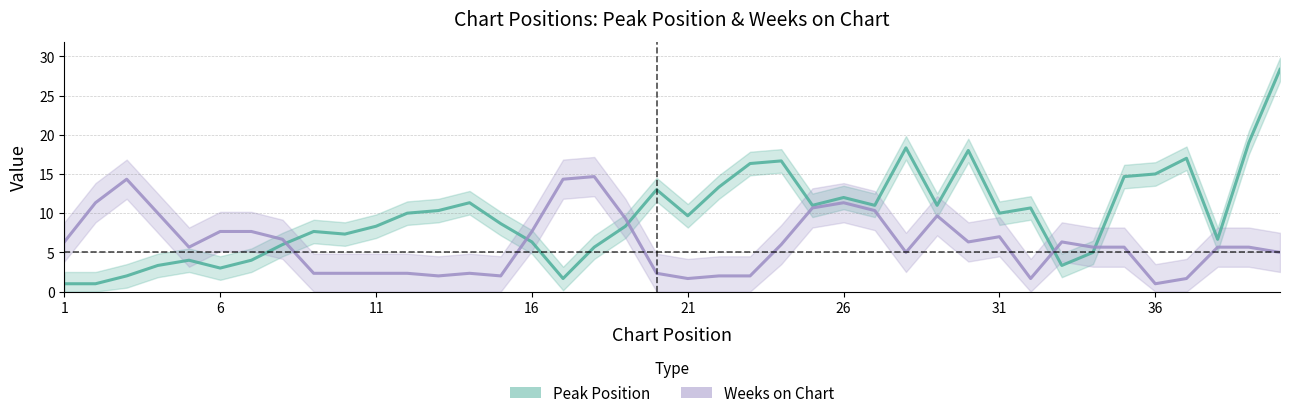

Reading left to right, transcribe all the data shown in this chart.

Peak Position: 1.0	1.0	2.0	3.3	4.0	3.0	4.0	6.0	7.7	7.3	8.3	10.0	10.3	11.3	8.7	6.3	1.7	5.7	8.3	13.0	9.7	13.3	16.3	16.7	11.0	12.0	11.0	18.3	11.0	18.0	10.0	10.7	3.3	5.0	14.7	15.0	17.0	6.7	19.0	28.3
Weeks on Chart: 6.3	11.3	14.3	10.0	5.7	7.7	7.7	6.7	2.3	2.3	2.3	2.3	2.0	2.3	2.0	7.7	14.3	14.7	9.3	2.3	1.7	2.0	2.0	6.0	10.7	11.3	10.3	5.0	9.7	6.3	7.0	1.7	6.3	5.7	5.7	1.0	1.7	5.7	5.7	5.0